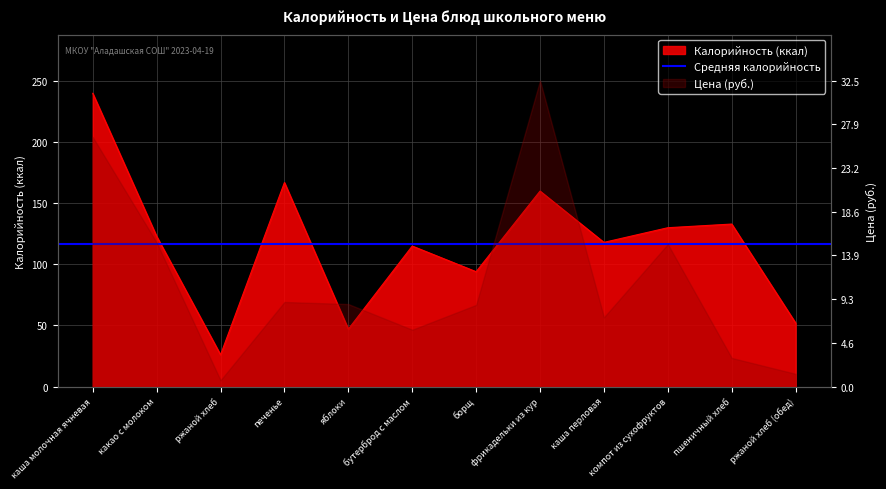

What position from the left is компот из сухофруктов?

10